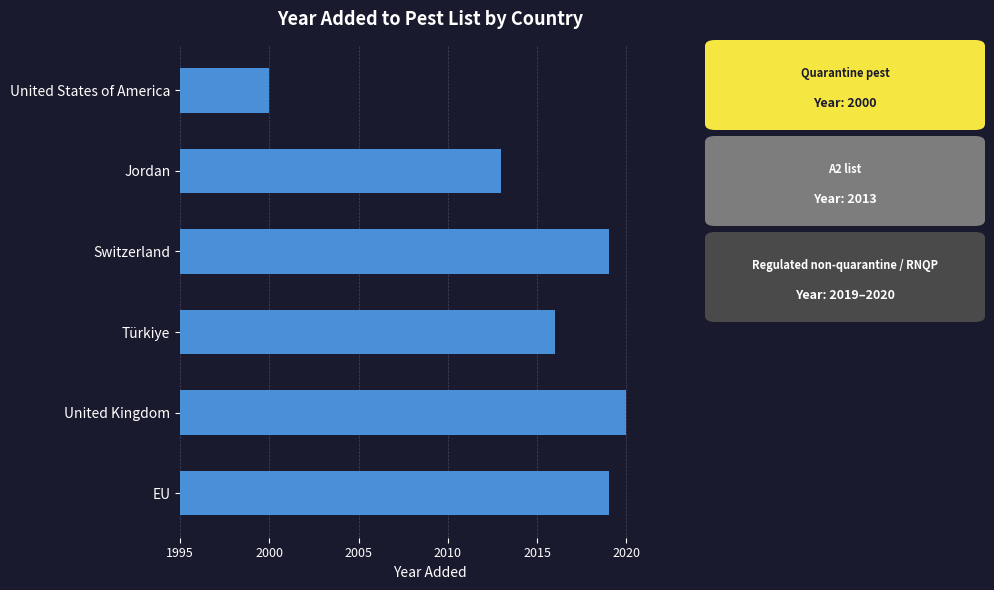

True or false: the data shows 5 at Switzerland.

False